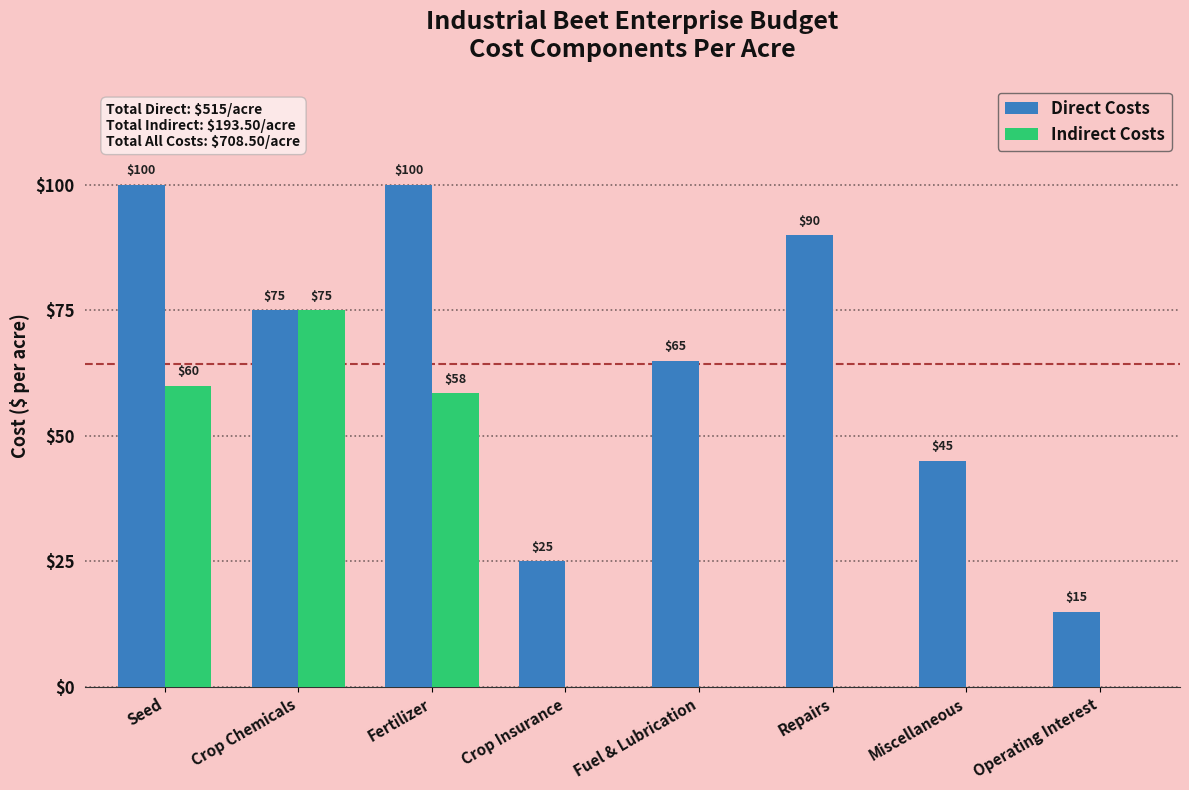

What is the total value across all series at Seed?

160.0